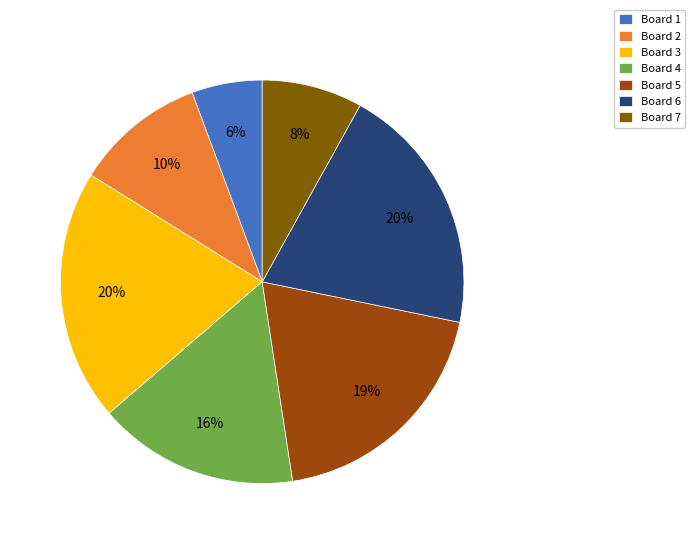

To the nearest percent, what percentage of the pie is Board 5?

19%